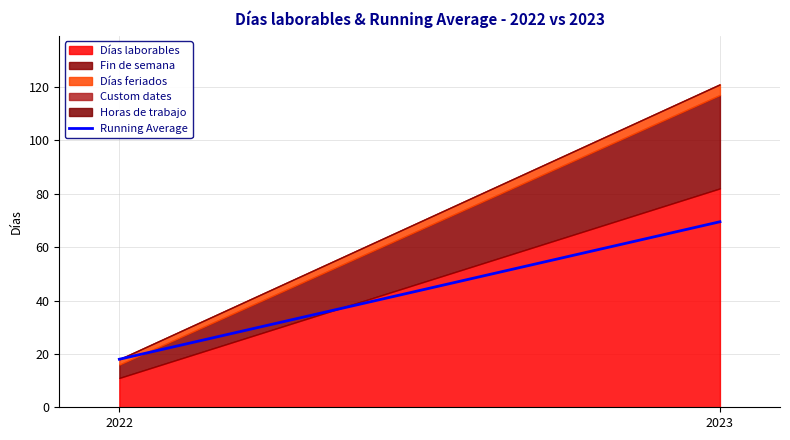

What is the change in value from 2022 to 2023?

+51.5